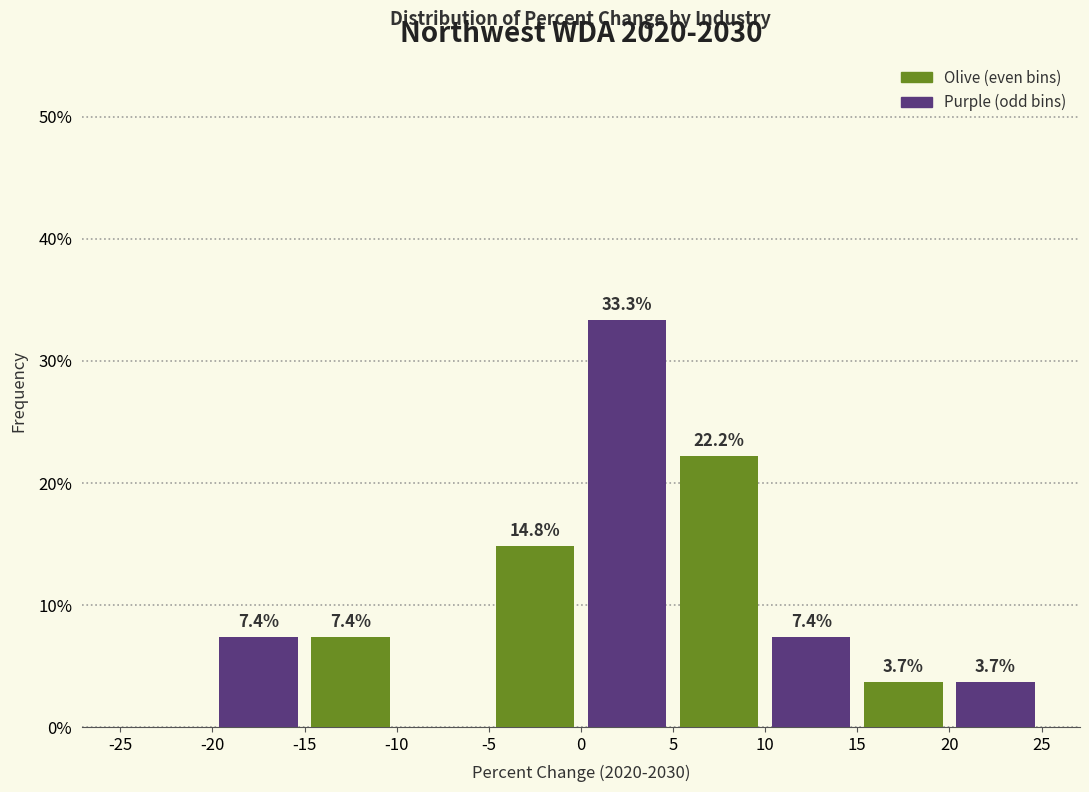

Which range on the x-axis has the tallest bar?

0 to 5